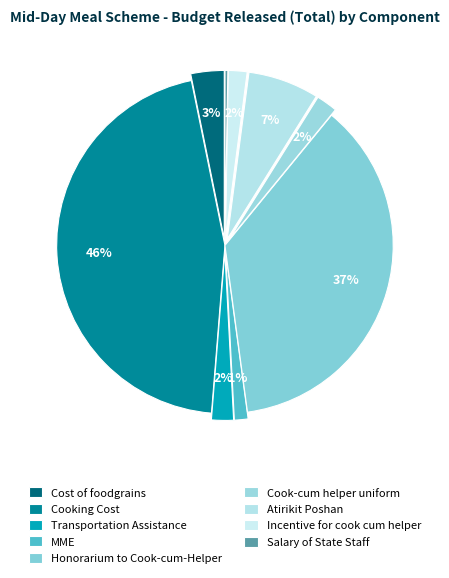

Rank the categories by value from lowest to highest.

Salary of State Staff, MME, Incentive for cook cum helper, Cook-cum helper uniform, Transportation Assistance, Cost of foodgrains, Atirikit Poshan, Honorarium to Cook-cum-Helper, Cooking Cost